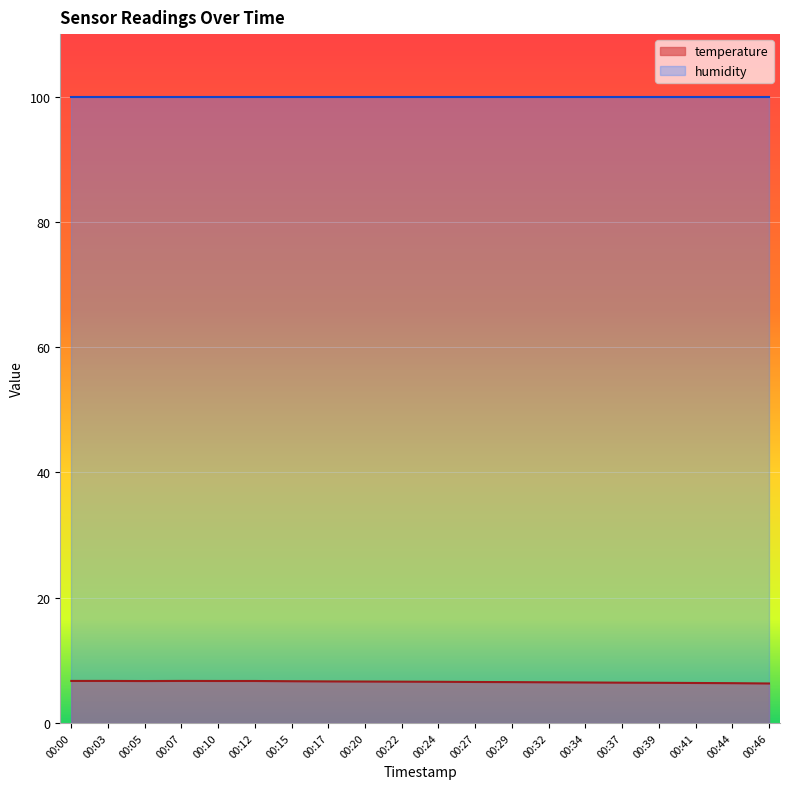

What is the greatest value displayed?

100.0